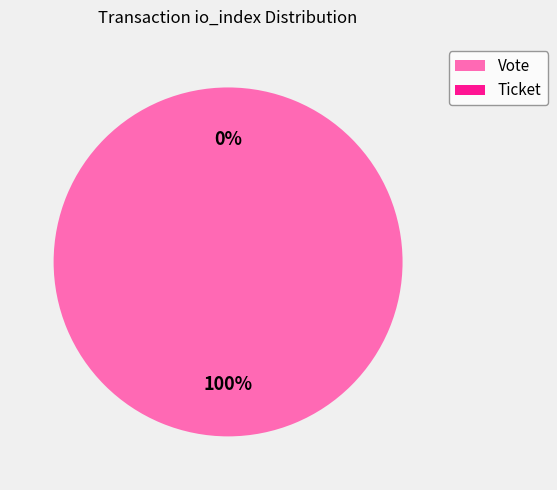

What is the total percentage of Vote and Ticket?

100.0%